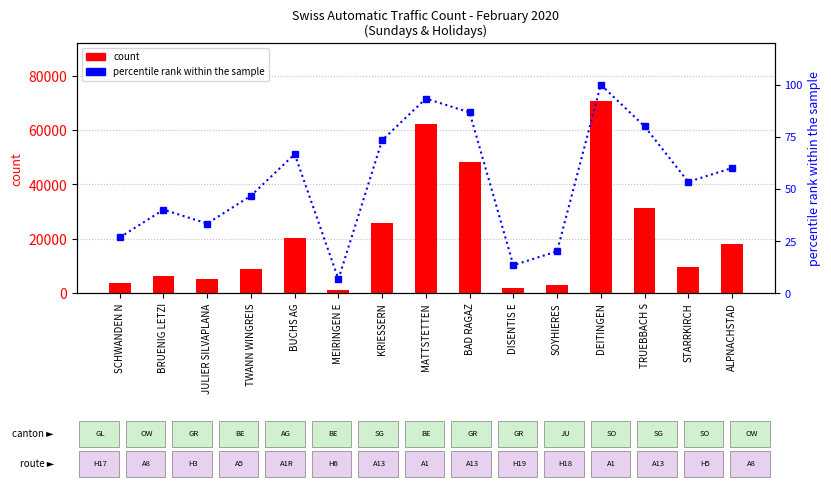

True or false: count has a value of 9934.6 at BUCHS AG.

False